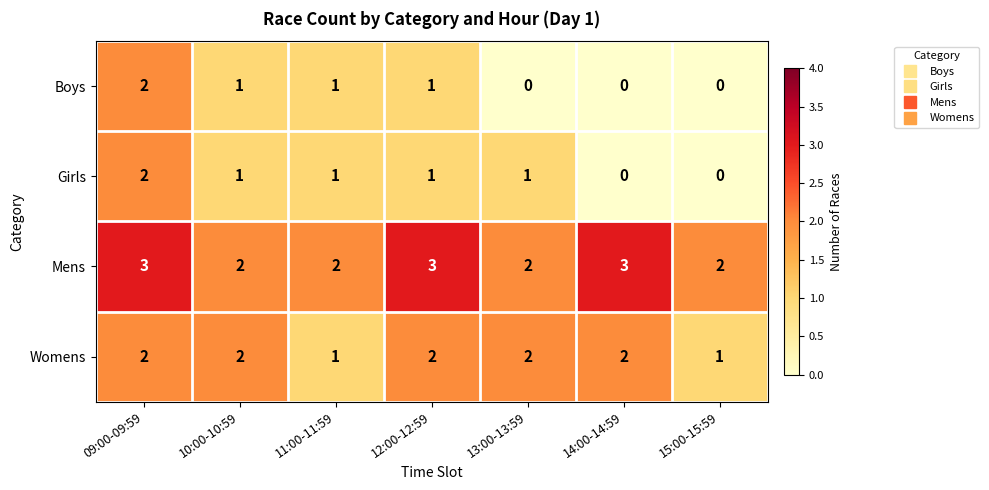

The value of Boys at 10:00-10:59 is 0. True or false?

False